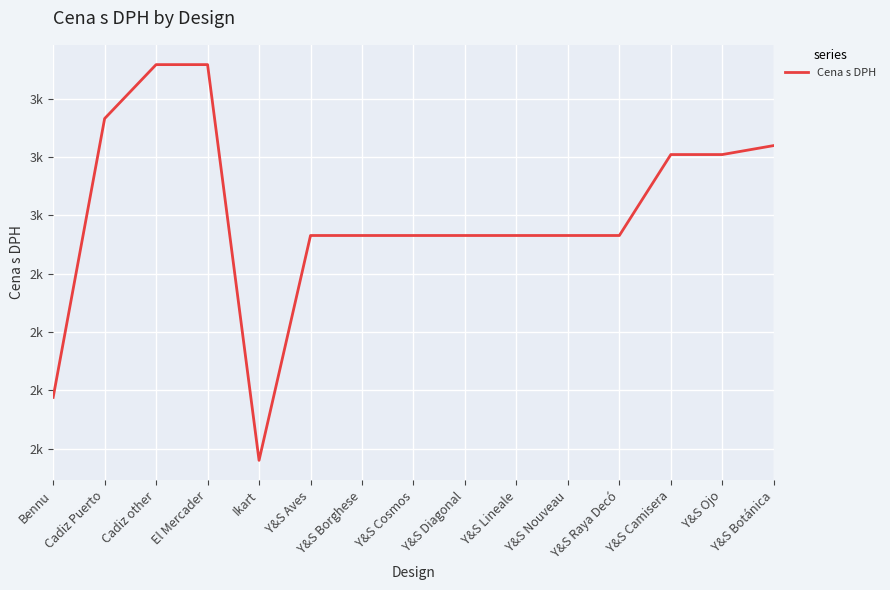

Does the chart display data point markers on the line(s)?

No